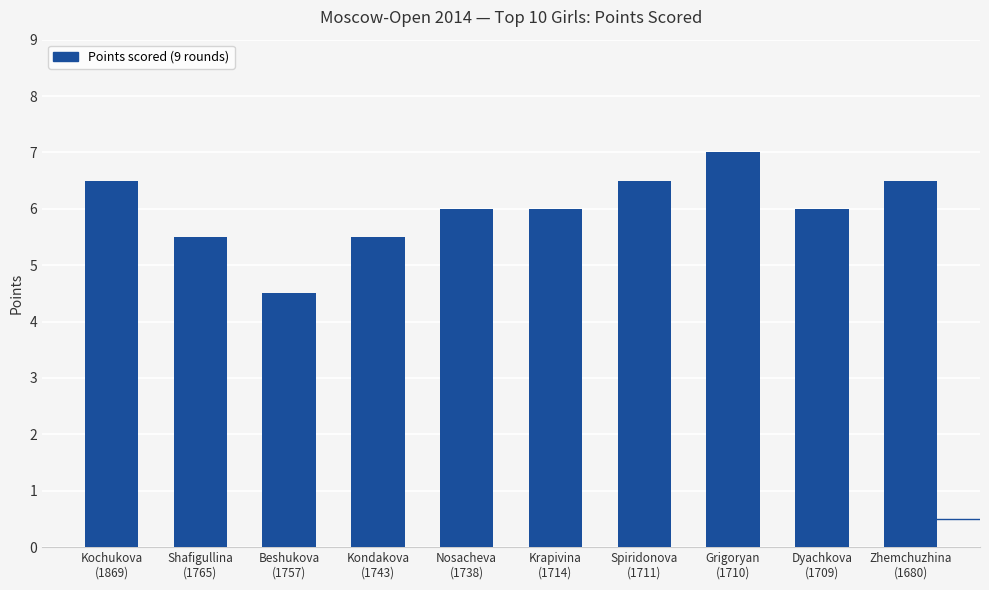

Is it true that the value at Kondakova
(1743) is 5.5?

True